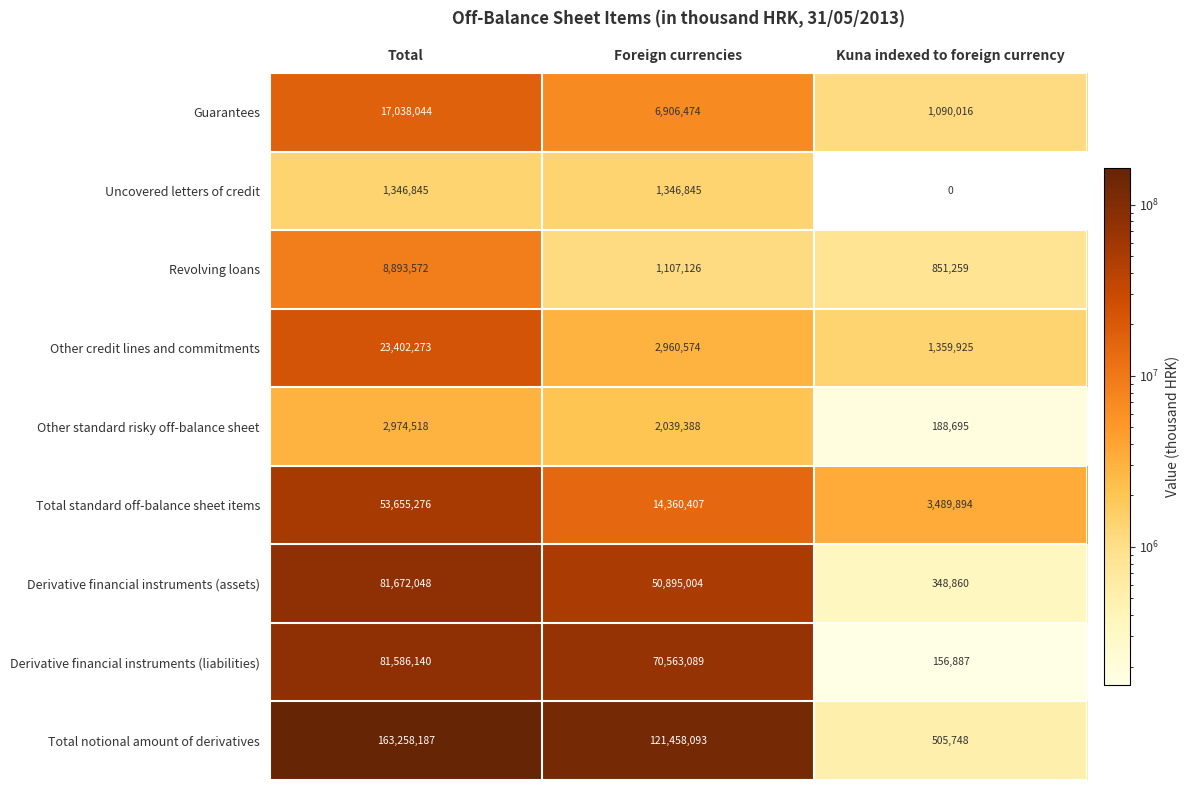

Reading left to right, list all the values displayed in this chart.

Guarantees: 17038044	6906474	1090016
Uncovered letters of credit: 1346845	1346845	0
Revolving loans: 8893572	1107126	851259
Other credit lines and commitments: 23402273	2960574	1359925
Other standard risky off-balance sheet: 2974518	2039388	188695
Total standard off-balance sheet items: 53655276	14360407	3489894
Derivative financial instruments (assets): 81672048	50895004	348860
Derivative financial instruments (liabilities): 81586140	70563089	156887
Total notional amount of derivatives: 163258187	121458093	505748